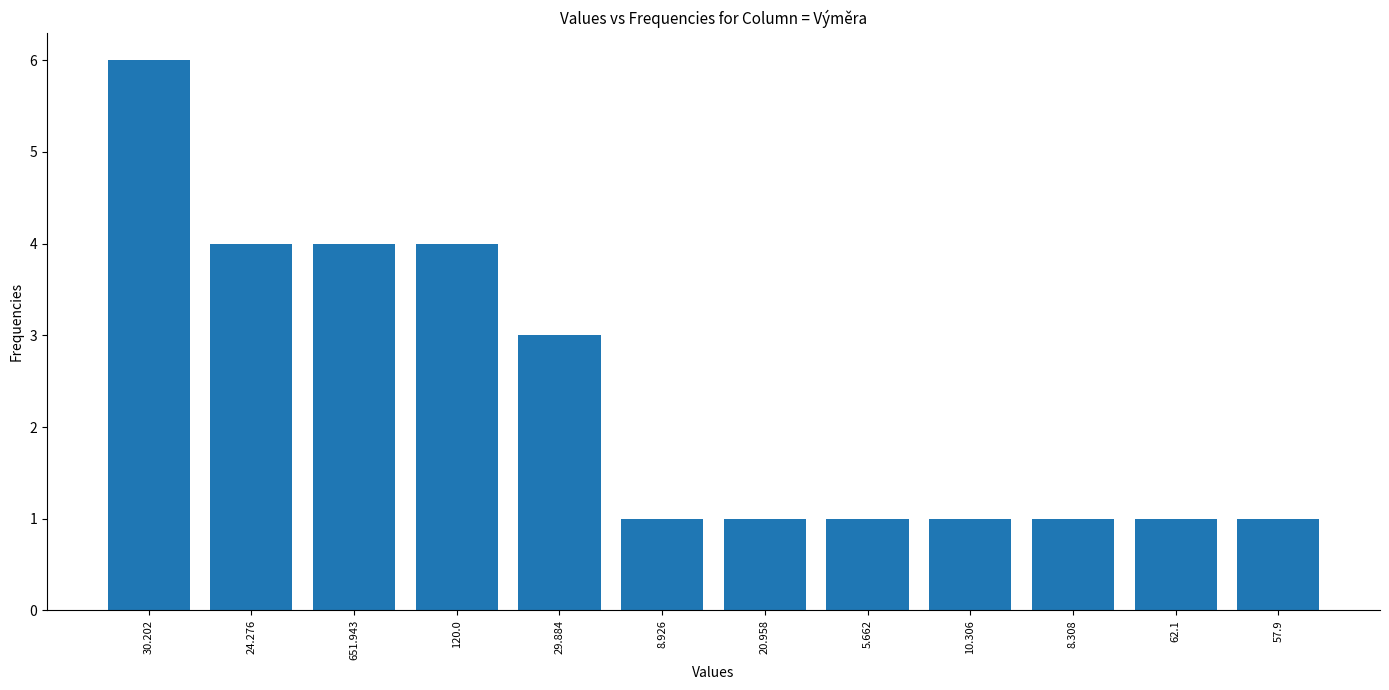

Reading left to right, extract all data points from this chart.

6	4	4	4	3	1	1	1	1	1	1	1